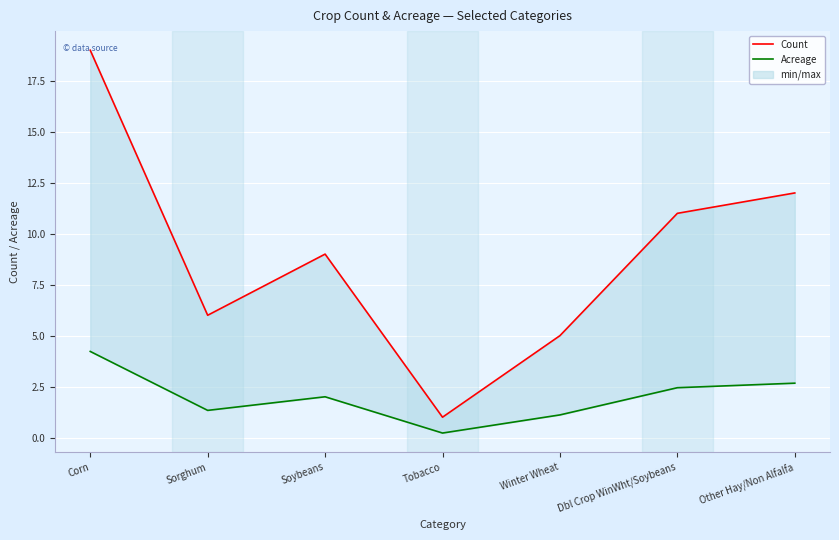

What is the minimum value for Count?

1.0